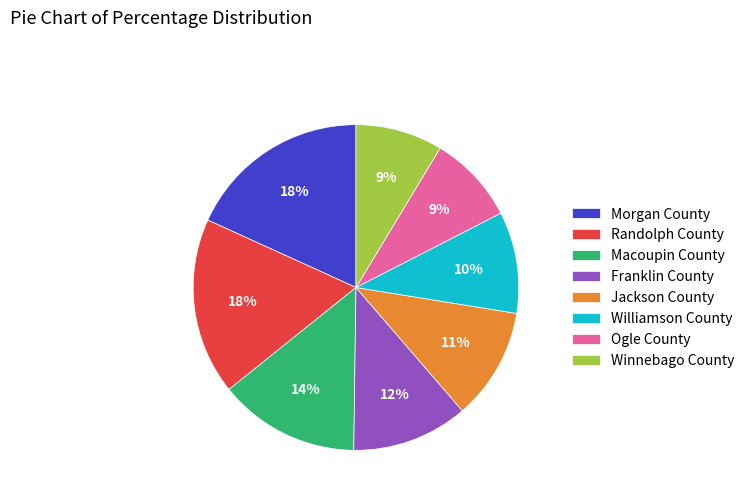

To the nearest percent, what is the difference between the Williamson County and Jackson County slice percentages?

1%